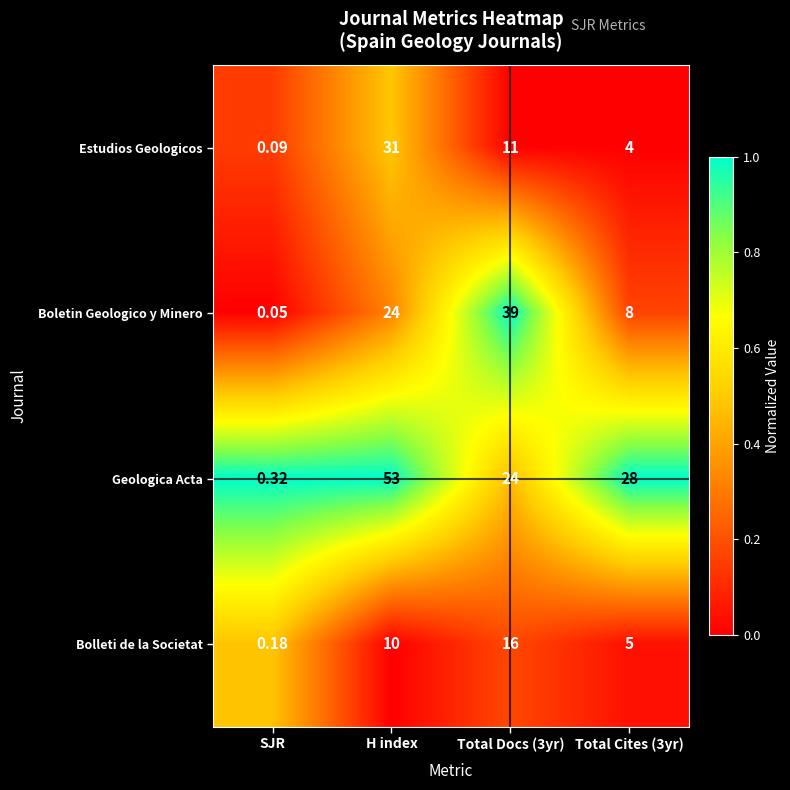

How many data points in Estudios Geologicos are less than 11?

2